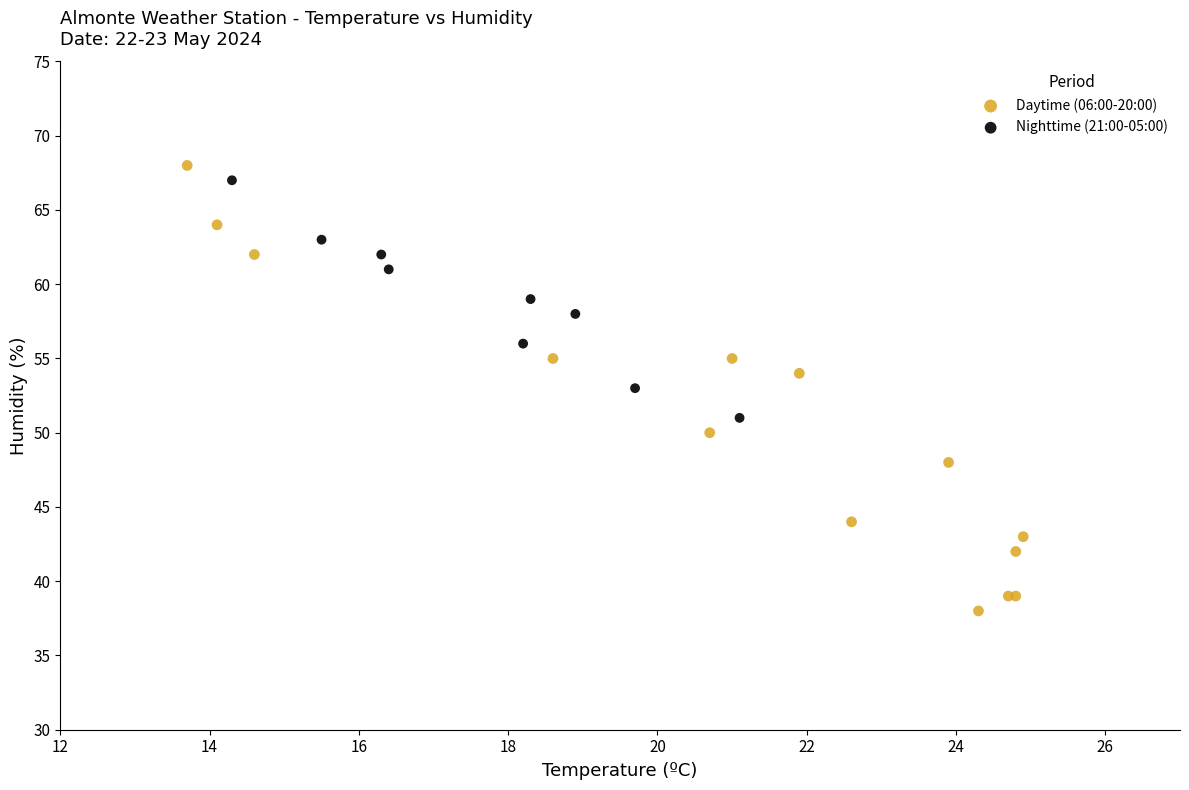

Which series has the largest Y range (max minus min)?

Daytime (06:00-20:00)